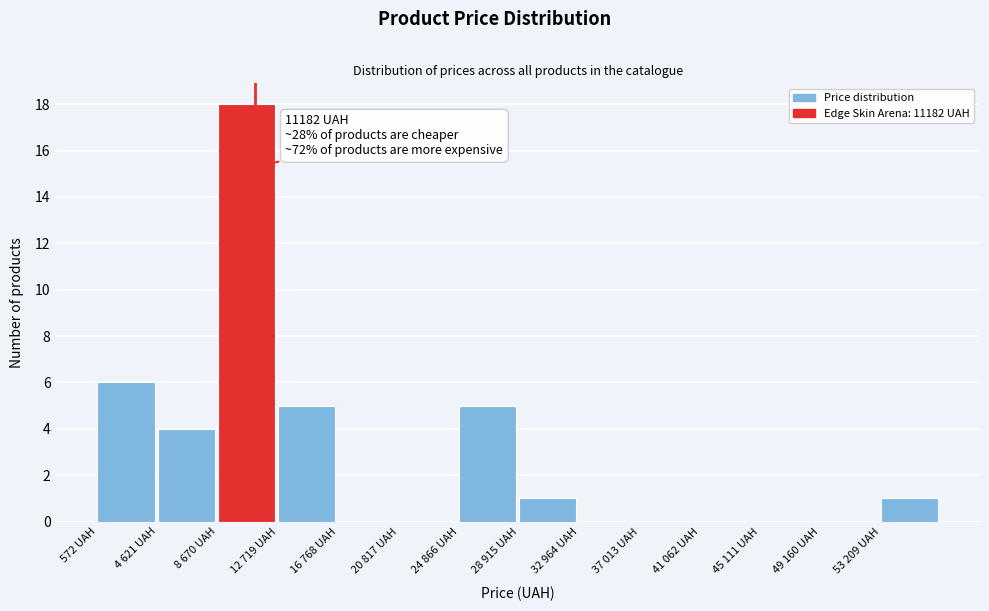

Reading left to right, list all the values displayed in this chart.

572 UAH=6	4 621 UAH=4	8 670 UAH=18	12 719 UAH=5	16 768 UAH=0	20 817 UAH=0	24 866 UAH=5	28 915 UAH=1	32 964 UAH=0	37 013 UAH=0	41 062 UAH=0	45 111 UAH=0	49 160 UAH=0	53 209 UAH=1